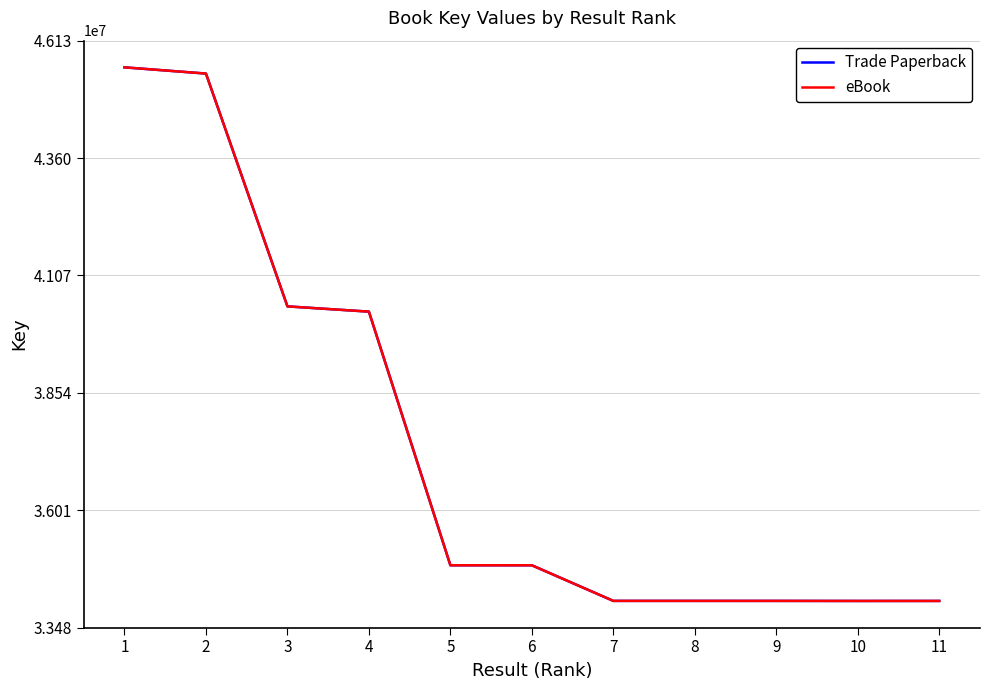

Does the chart have visible grid lines?

Yes